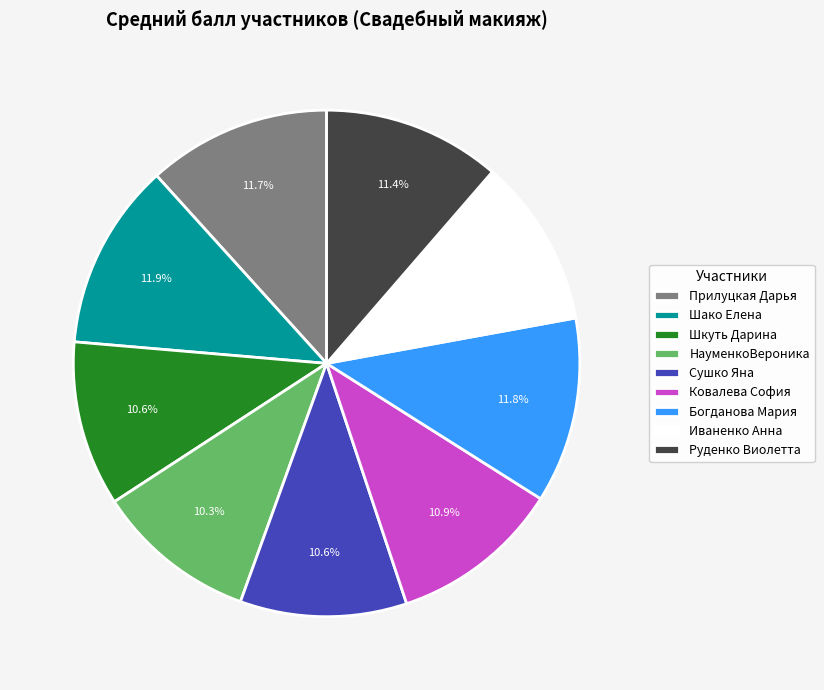

What is the ratio of the value at НауменкоВероника to the value at Руденко Виолетта?

0.9